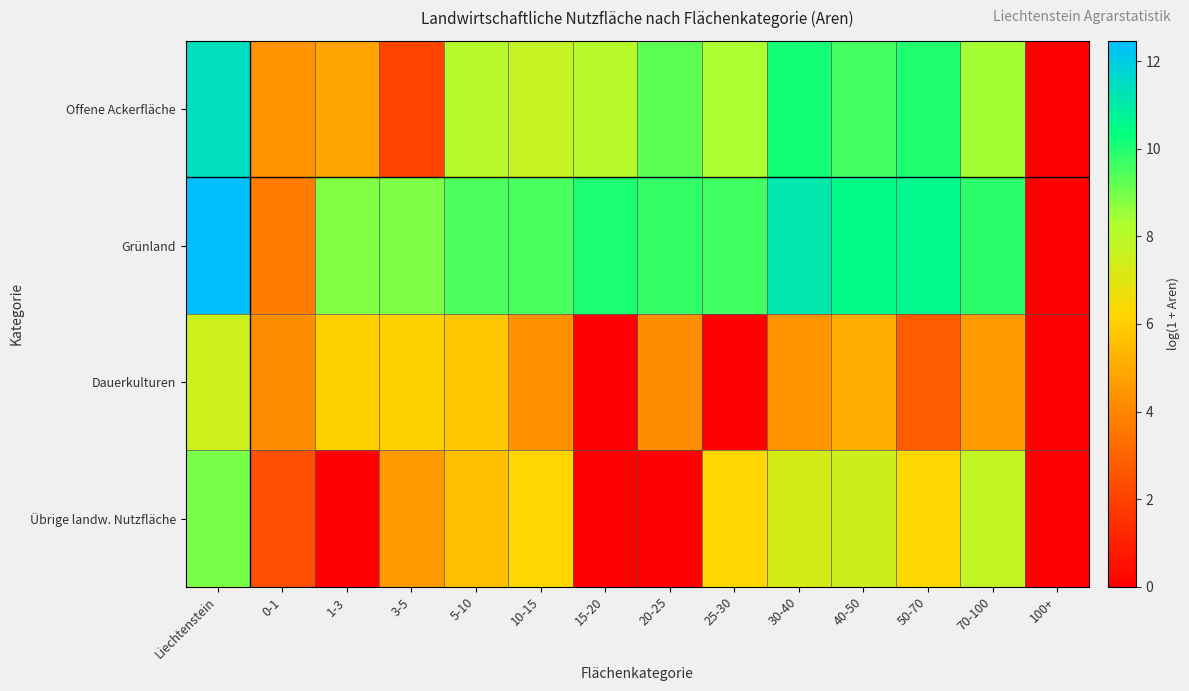

Which series has the largest total across all categories?

Grünland